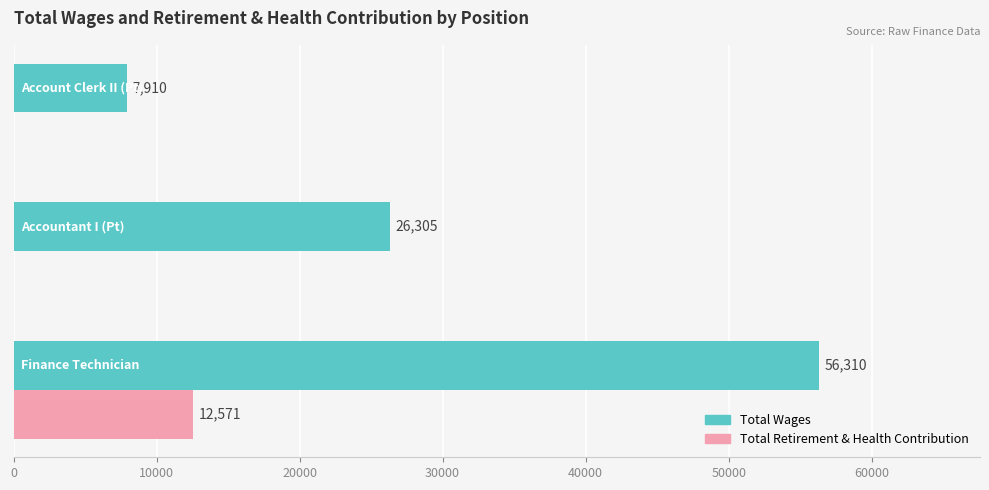

Which series has the largest total across all categories?

Total Wages